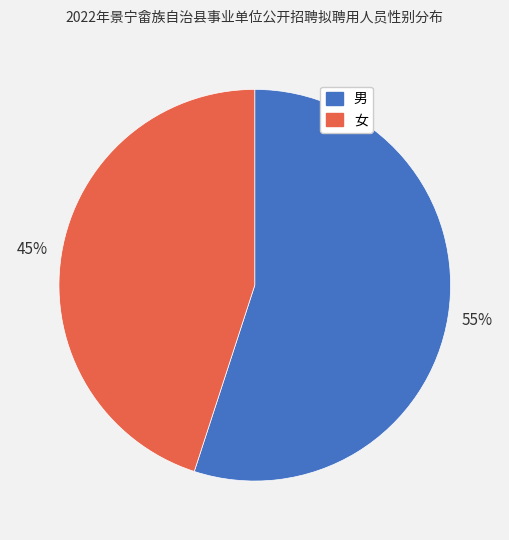

Which slice represents more than half of the pie?

男